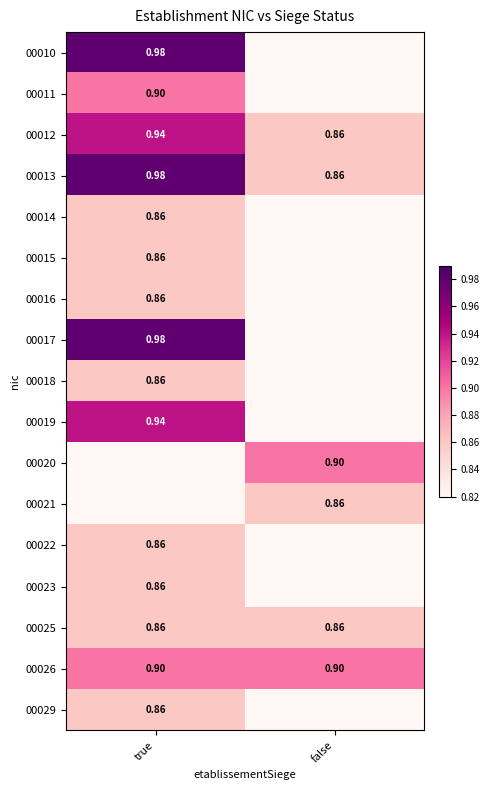

List the labels in order of 00012 value, largest first.

true, false